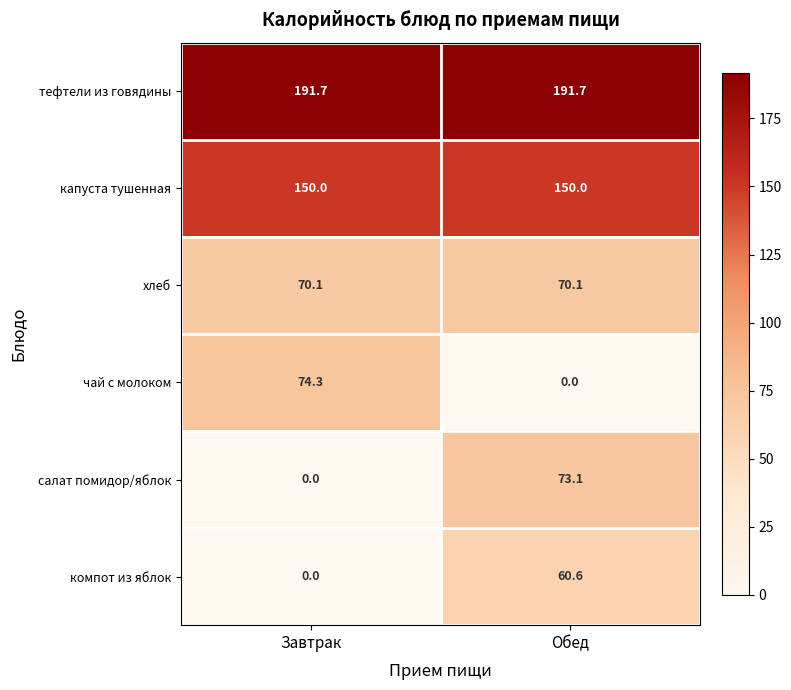

Is it true that компот из яблок equals 0.0 at Завтрак?

True